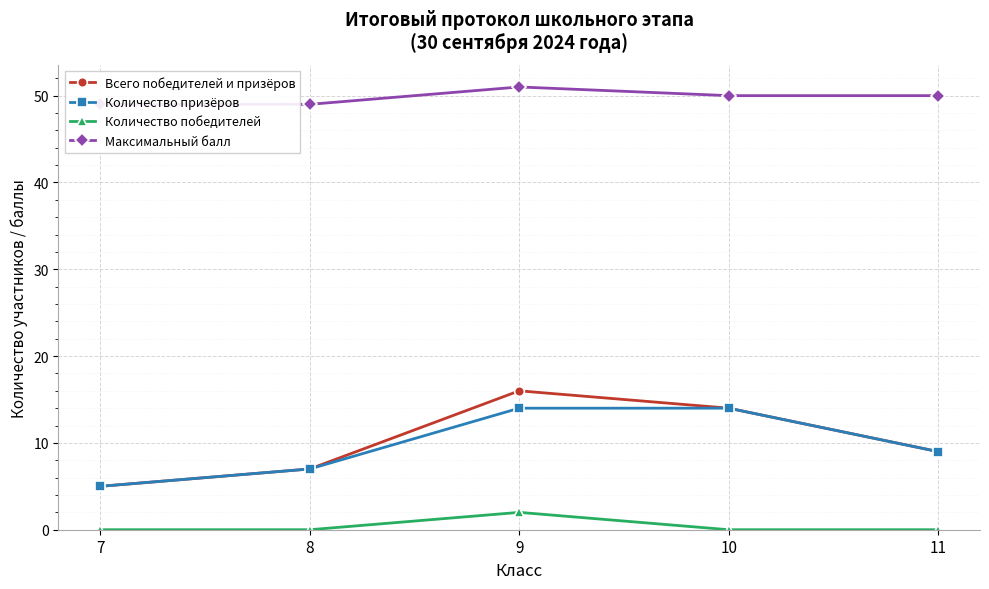

True or false: Максимальный балл and Всего победителей и призёров intersect in this chart.

False